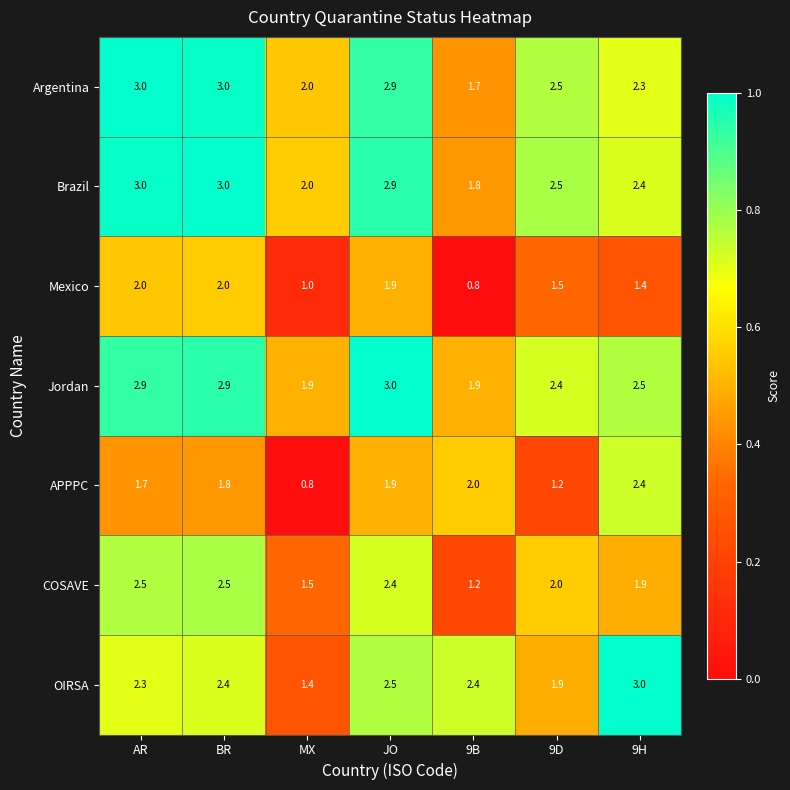

At how many categories does at least one series exceed 0?

7